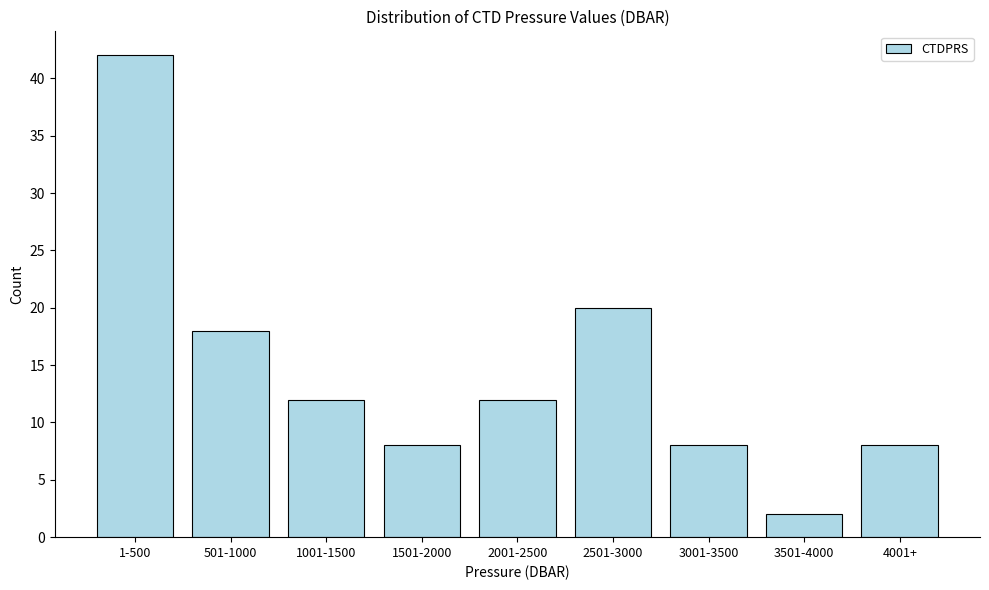

Reading left to right, list all the values displayed in this chart.

42	18	12	8	12	20	8	2	8